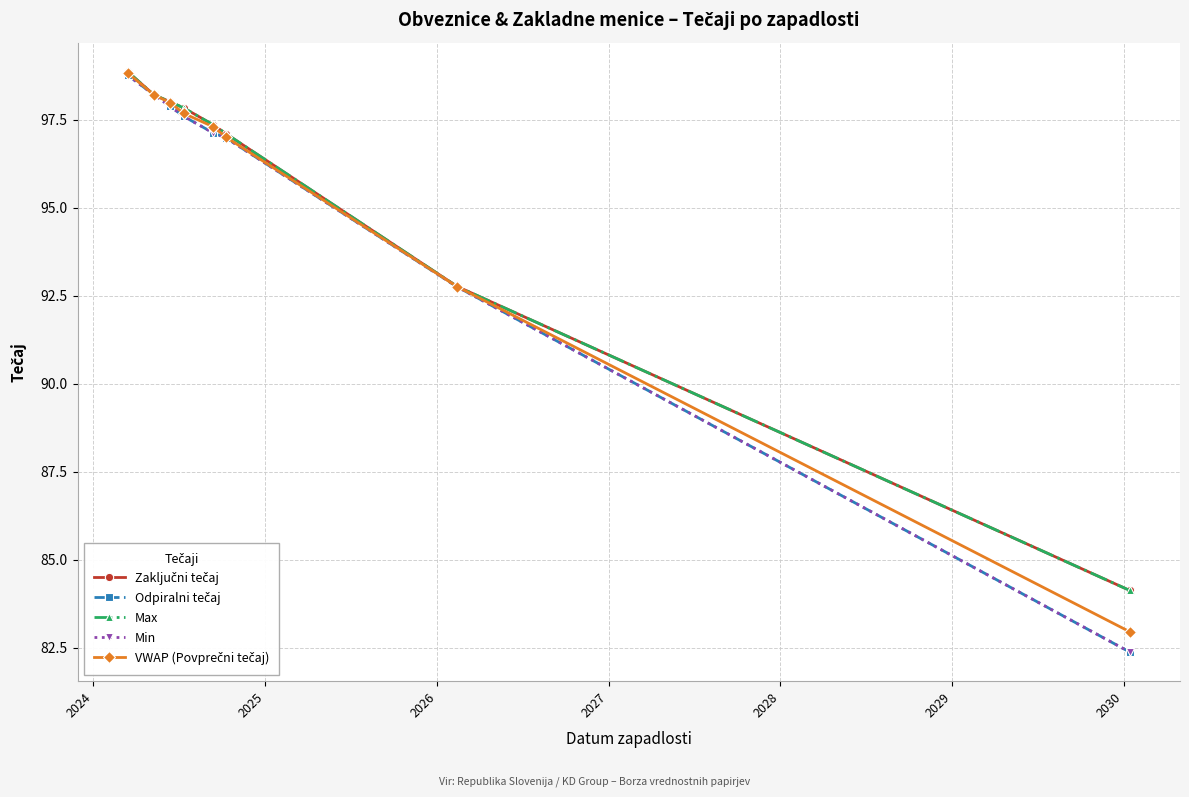

How many data points in Min are less than 97?

3